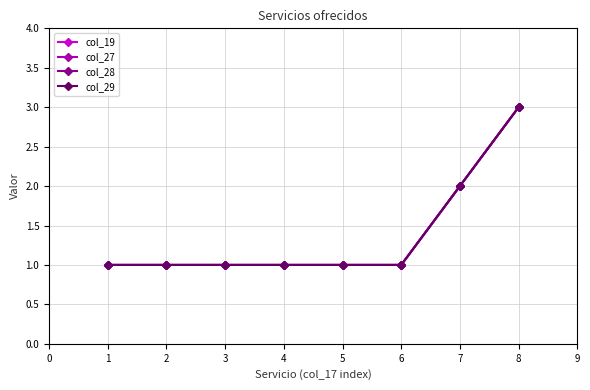

At 3, list the series in order from smallest to largest.

col_19, col_27, col_28, col_29